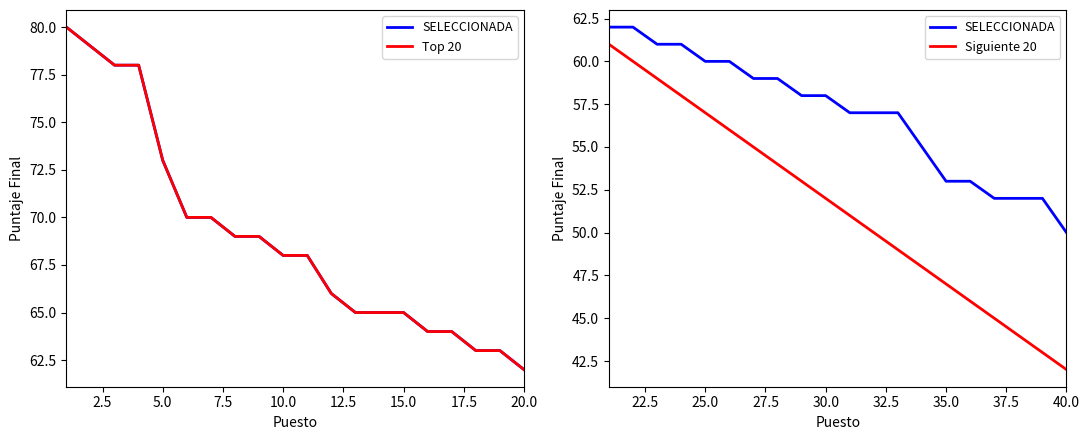

Reading left to right, what are all the values shown in this chart?

SELECCIONADA: 62	62	61	61	60	60	59	59	58	58	57	57	57	55	53	53	52	52	52	50
Top 20: 80	79	78	78	73	70	70	69	69	68	68	66	65	65	65	64	64	63	63	62
Siguiente 20: 61	60	59	58	57	56	55	54	53	52	51	50	49	48	47	46	45	44	43	42